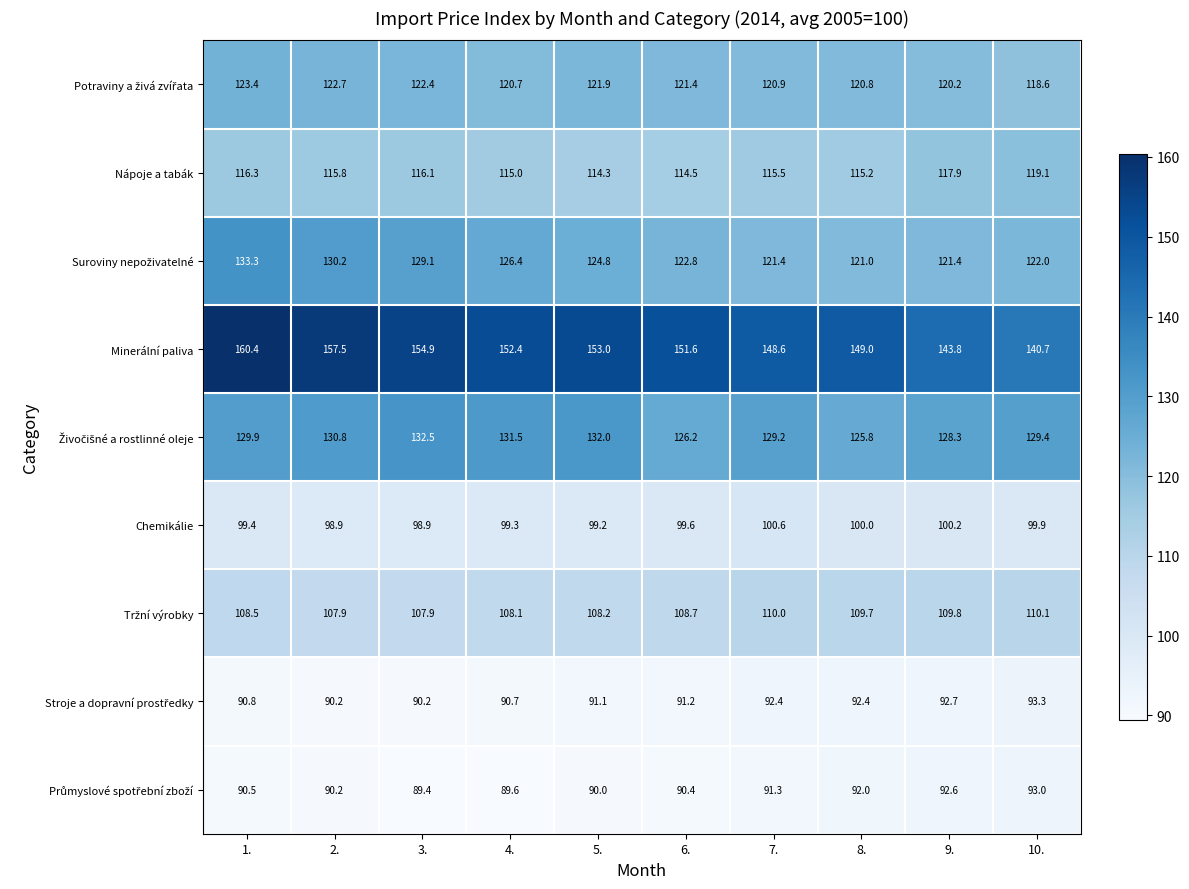

At how many categories does at least one series exceed 122?

10